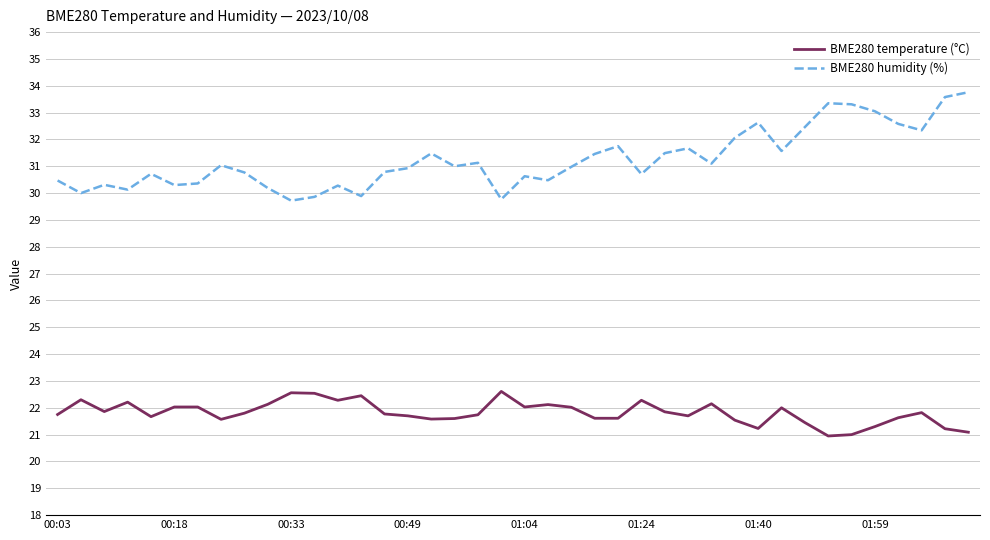

At how many categories does at least one series exceed 28?

40